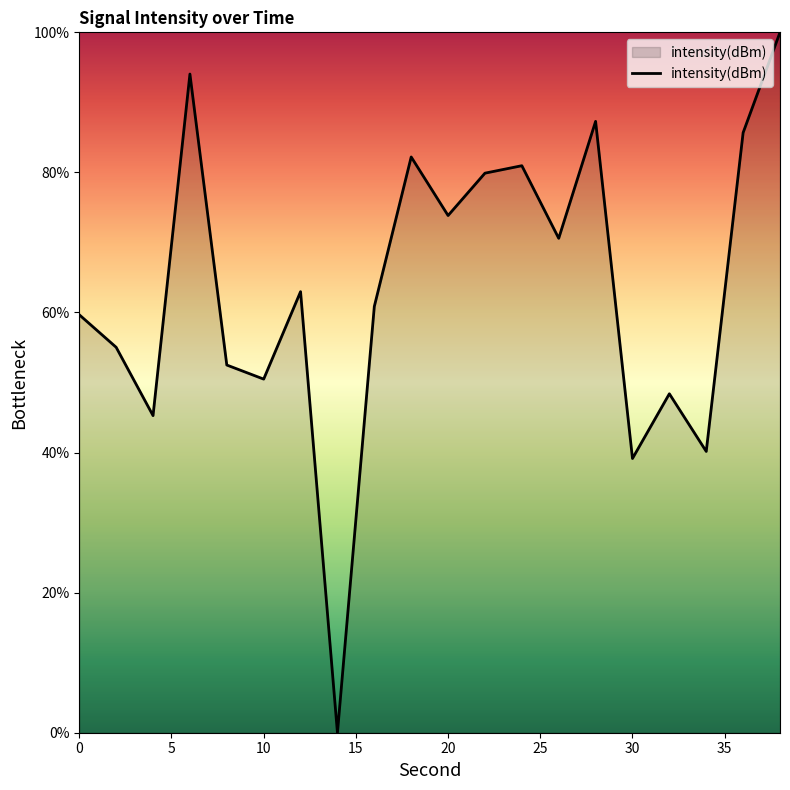

What is the difference between the maximum and minimum values?

100.0